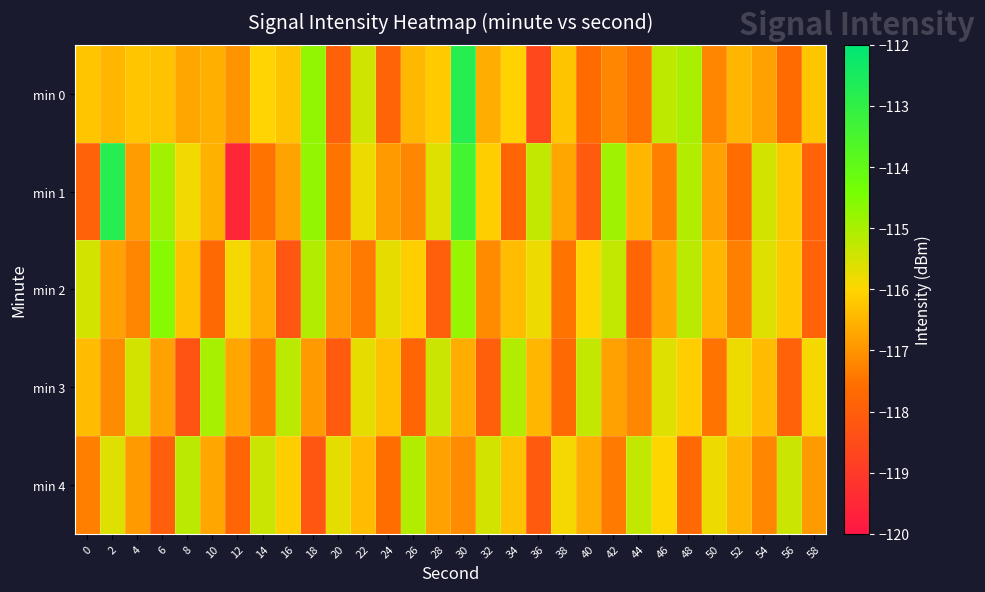

Which series has the largest range (max minus min)?

min 1